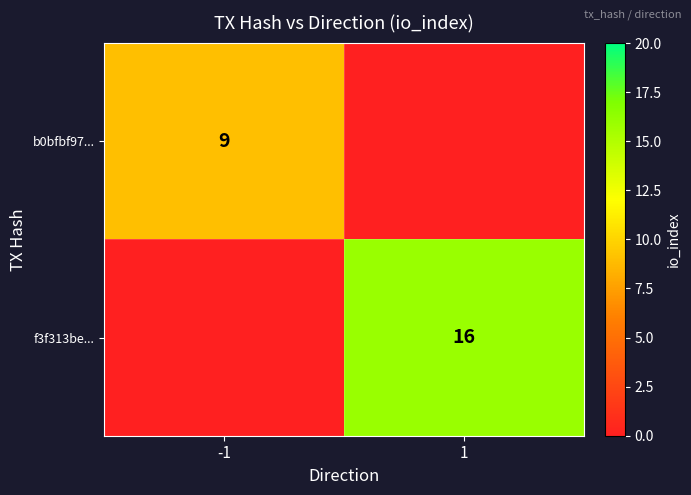

Is the value of f3f313be... at 1 greater than the value of b0bfbf97... at -1?

Yes